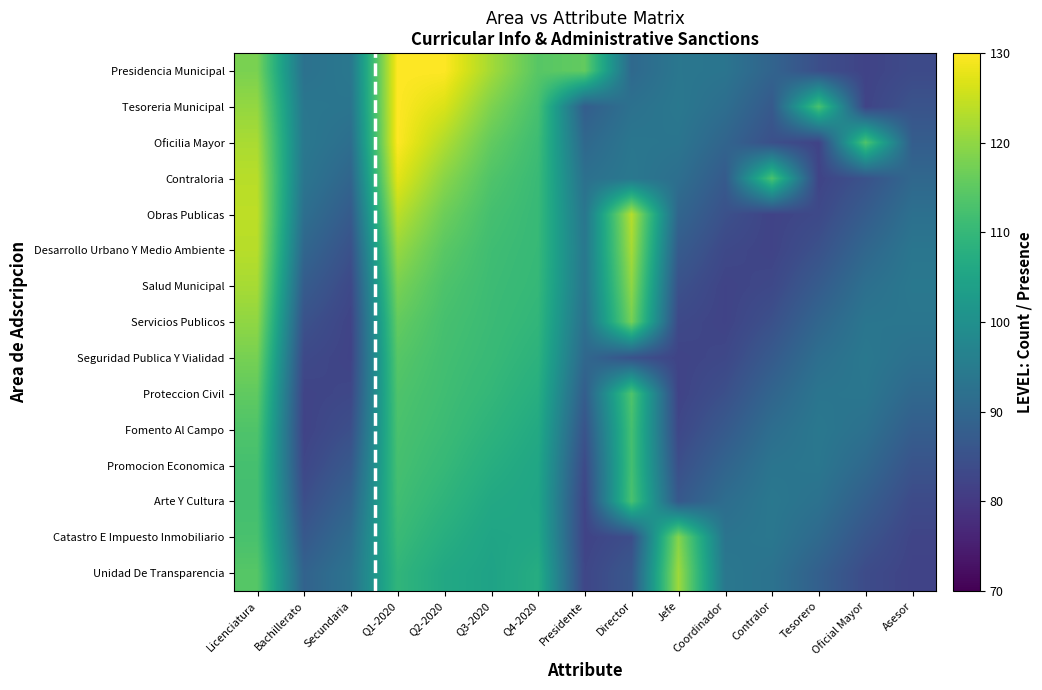

Reading left to right, transcribe all the data shown in this chart.

Presidencia Municipal: Licenciatura=118.0	Bachillerato=92.5	Secundaria=94.0	Q1-2020=130.0	Q2-2020=130.0	Q3-2020=121.8	Q4-2020=114.4	Presidente=115.6	Director=90.4	Jefe=93.7	Coordinador=93.2	Contralor=89.2	Tesorero=84.5	Oficial Mayor=82.0	Asesor=83.5
Tesoreria Municipal: Licenciatura=120.3	Bachillerato=93.7	Secundaria=93.3	Q1-2020=130.0	Q2-2020=126.6	Q3-2020=118.3	Q4-2020=112.4	Presidente=87.9	Director=92.4	Jefe=94.0	Coordinador=91.6	Contralor=86.9	Tesorero=112.9	Oficial Mayor=82.3	Asesor=85.5
Oficilia Mayor: Licenciatura=122.3	Bachillerato=94.0	Secundaria=91.7	Q1-2020=130.0	Q2-2020=122.8	Q3-2020=115.5	Q4-2020=111.2	Presidente=90.2	Director=93.6	Jefe=93.3	Coordinador=89.5	Contralor=84.7	Tesorero=82.1	Oficial Mayor=113.4	Asesor=87.8
Contraloria: Licenciatura=123.6	Bachillerato=93.4	Secundaria=89.6	Q1-2020=127.5	Q2-2020=119.4	Q3-2020=113.5	Q4-2020=110.6	Presidente=92.2	Director=94.0	Jefe=91.8	Coordinador=87.1	Contralor=113.0	Tesorero=82.2	Oficial Mayor=85.3	Asesor=90.1
Obras Publicas: Licenciatura=124.0	Bachillerato=91.9	Secundaria=87.2	Q1-2020=123.8	Q2-2020=116.7	Q3-2020=112.2	Q4-2020=110.4	Presidente=93.6	Director=123.4	Jefe=89.7	Coordinador=84.8	Contralor=82.1	Tesorero=83.3	Oficial Mayor=87.5	Asesor=92.1
Desarrollo Urbano Y Medio Ambiente: Licenciatura=123.5	Bachillerato=89.8	Secundaria=84.9	Q1-2020=120.5	Q2-2020=114.6	Q3-2020=111.5	Q4-2020=110.3	Presidente=94.0	Director=122.0	Jefe=87.3	Coordinador=83.1	Contralor=82.1	Tesorero=85.1	Oficial Mayor=89.9	Asesor=93.5
Salud Municipal: Licenciatura=122.1	Bachillerato=87.4	Secundaria=83.2	Q1-2020=117.8	Q2-2020=113.2	Q3-2020=111.2	Q4-2020=110.0	Presidente=93.5	Director=119.9	Jefe=85.0	Coordinador=82.1	Contralor=83.1	Tesorero=87.3	Oficial Mayor=92.0	Asesor=94.0
Servicios Publicos: Licenciatura=120.0	Bachillerato=85.1	Secundaria=82.2	Q1-2020=115.7	Q2-2020=112.4	Q3-2020=110.9	Q4-2020=109.5	Presidente=92.1	Director=117.5	Jefe=83.2	Coordinador=82.1	Contralor=84.9	Tesorero=89.7	Oficial Mayor=93.4	Asesor=93.5
Seguridad Publica Y Vialidad: Licenciatura=117.6	Bachillerato=83.3	Secundaria=82.1	Q1-2020=114.3	Q2-2020=112.0	Q3-2020=110.5	Q4-2020=108.6	Presidente=90.1	Director=85.2	Jefe=82.2	Coordinador=83.0	Contralor=87.1	Tesorero=91.8	Oficial Mayor=94.0	Asesor=92.2
Proteccion Civil: Licenciatura=115.3	Bachillerato=82.2	Secundaria=82.9	Q1-2020=113.4	Q2-2020=111.6	Q3-2020=109.8	Q4-2020=107.5	Presidente=87.8	Director=113.4	Jefe=82.1	Coordinador=84.7	Contralor=89.5	Tesorero=93.3	Oficial Mayor=93.6	Asesor=90.2
Fomento Al Campo: Licenciatura=113.5	Bachillerato=82.0	Secundaria=84.6	Q1-2020=112.8	Q2-2020=111.0	Q3-2020=108.8	Q4-2020=106.4	Presidente=85.4	Director=112.3	Jefe=82.9	Coordinador=86.9	Contralor=91.6	Tesorero=94.0	Oficial Mayor=92.4	Asesor=87.9
Promocion Economica: Licenciatura=112.3	Bachillerato=82.8	Secundaria=86.8	Q1-2020=112.3	Q2-2020=110.2	Q3-2020=107.5	Q4-2020=105.5	Presidente=83.5	Director=112.0	Jefe=84.5	Coordinador=89.3	Contralor=93.2	Tesorero=93.7	Oficial Mayor=90.4	Asesor=85.5
Arte Y Cultura: Licenciatura=112.0	Bachillerato=84.4	Secundaria=89.1	Q1-2020=111.7	Q2-2020=109.0	Q3-2020=106.2	Q4-2020=105.2	Presidente=82.3	Director=112.8	Jefe=86.7	Coordinador=91.4	Contralor=94.0	Tesorero=92.5	Oficial Mayor=88.1	Asesor=83.6
Catastro E Impuesto Inmobiliario: Licenciatura=112.7	Bachillerato=86.5	Secundaria=91.3	Q1-2020=110.7	Q2-2020=107.6	Q3-2020=105.1	Q4-2020=105.7	Presidente=82.0	Director=84.3	Jefe=119.0	Coordinador=93.1	Contralor=93.8	Tesorero=90.6	Oficial Mayor=85.8	Asesor=82.4
Unidad De Transparencia: Licenciatura=114.2	Bachillerato=88.9	Secundaria=93.0	Q1-2020=109.4	Q2-2020=106.1	Q3-2020=104.6	Q4-2020=107.2	Presidente=82.6	Director=86.4	Jefe=121.3	Coordinador=93.9	Contralor=92.7	Tesorero=88.3	Oficial Mayor=83.8	Asesor=82.0